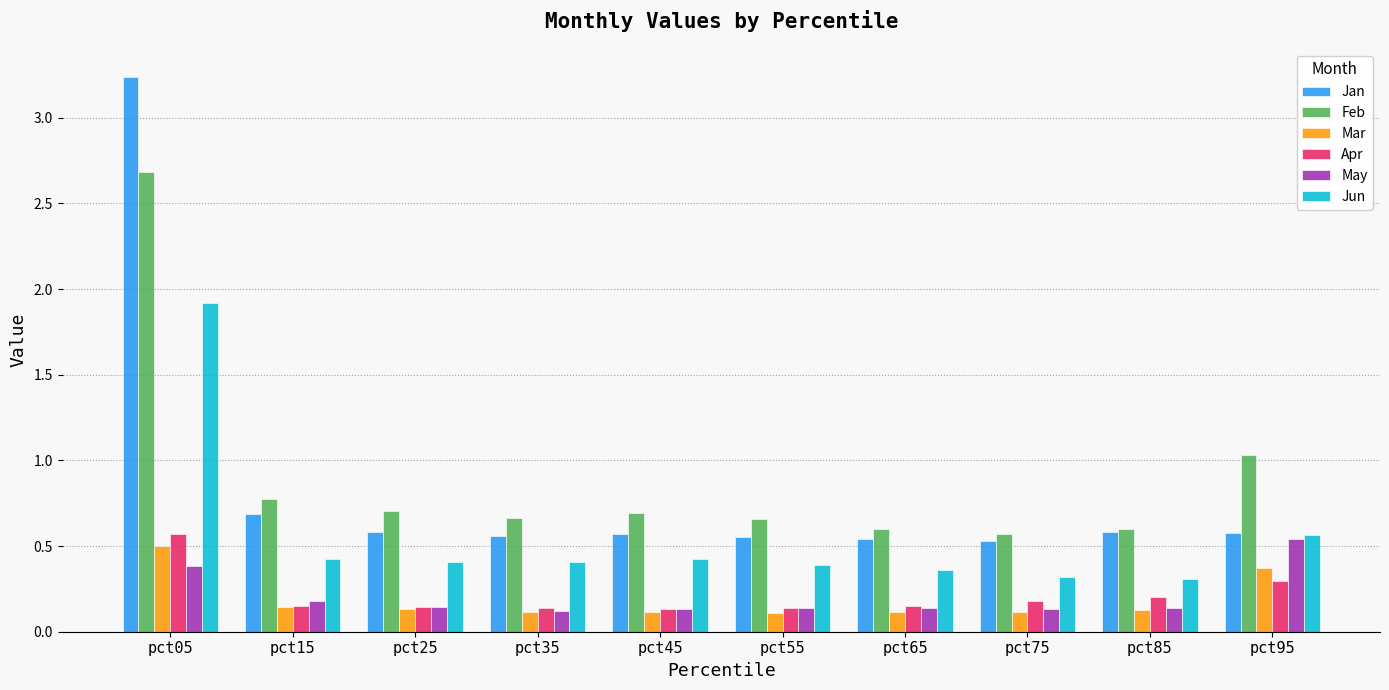

What is the sum of all Jun values?

5.5